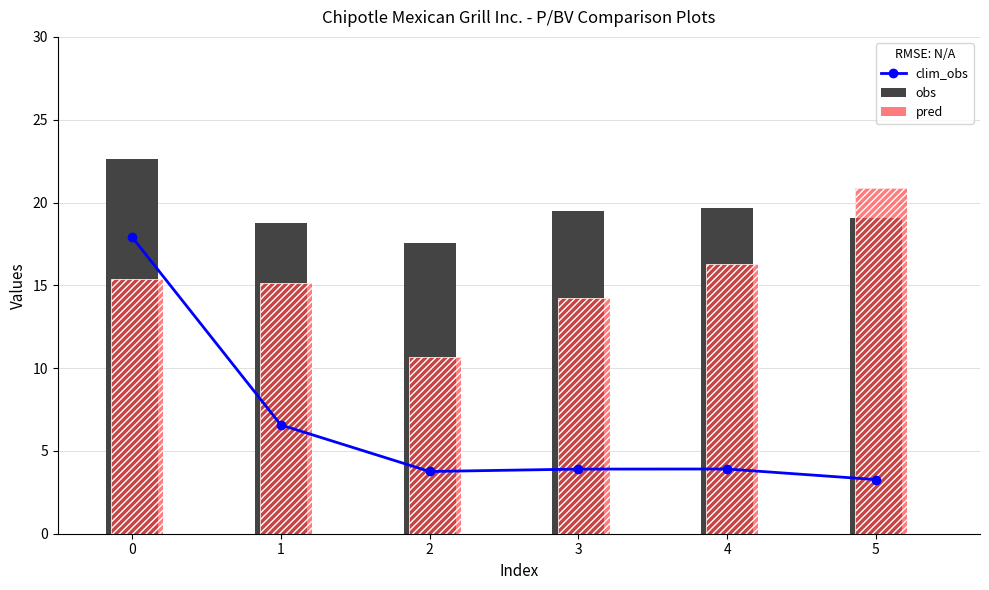

Which series has the largest range (max minus min)?

clim_obs